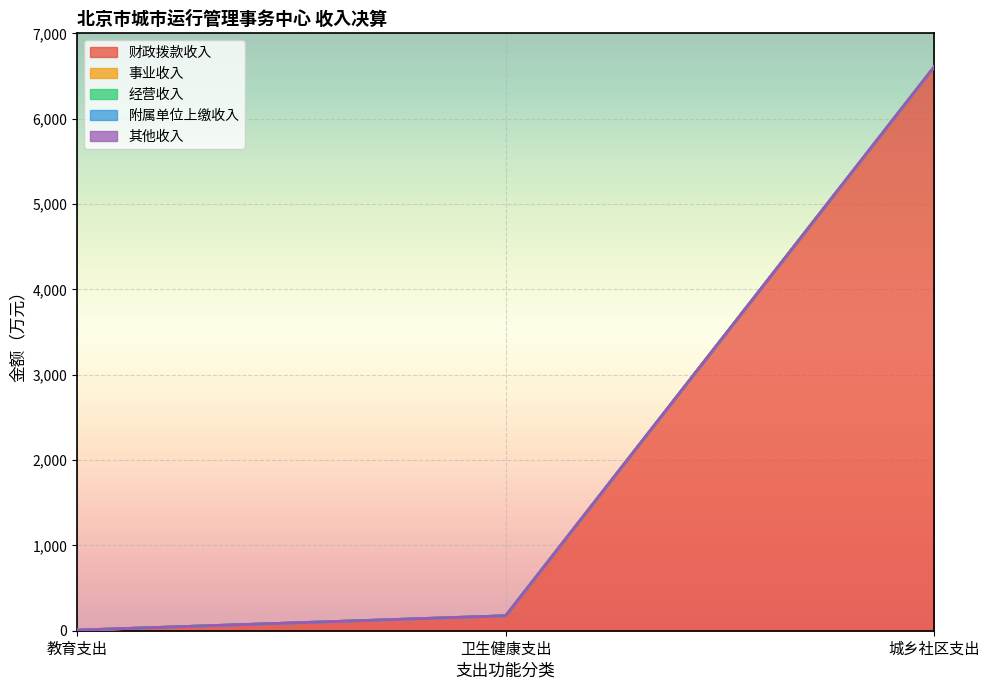

What position from the left is 城乡社区支出?

3